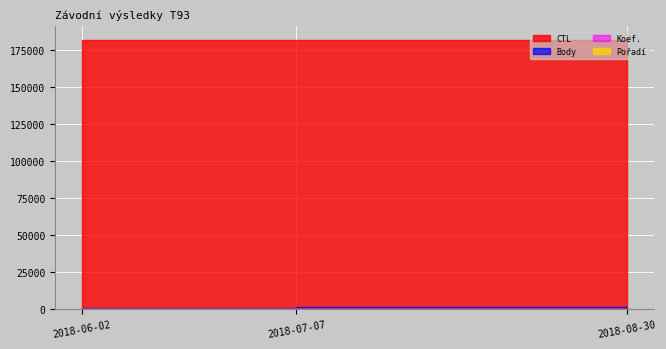

Rank the series at 2018-06-02 from lowest to highest value.

Koef., Pořadí, Body, CTL